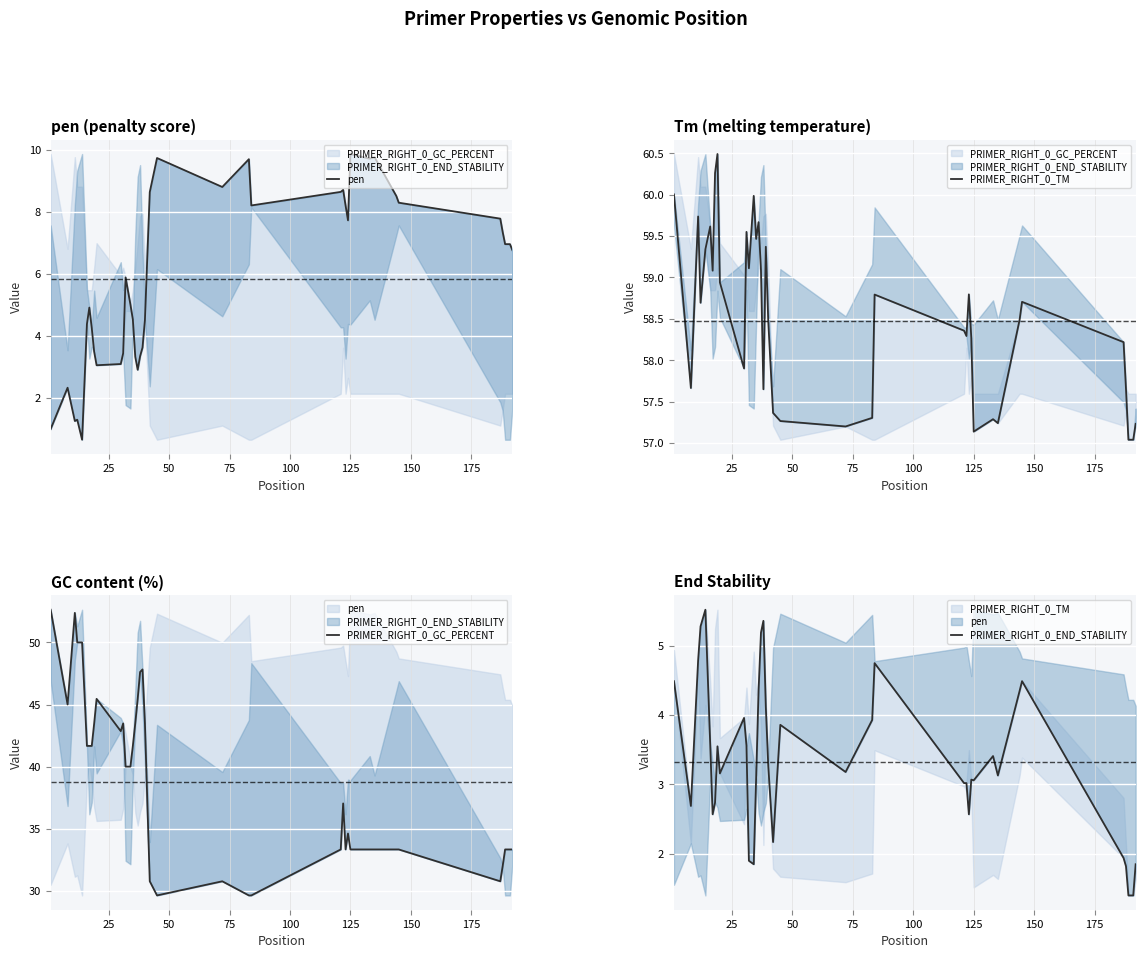

What is the average value of the PRIMER_RIGHT_0_GC_PERCENT series?

38.8